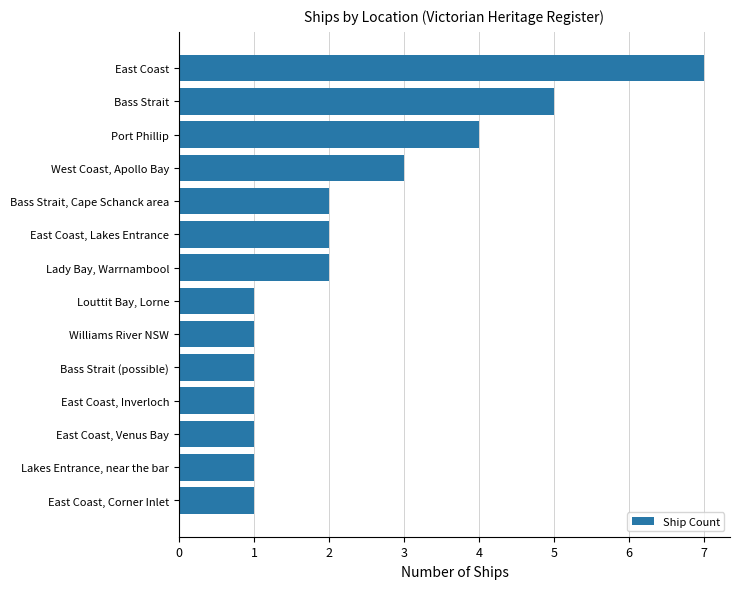

What is the difference between the second highest and second lowest values?

4